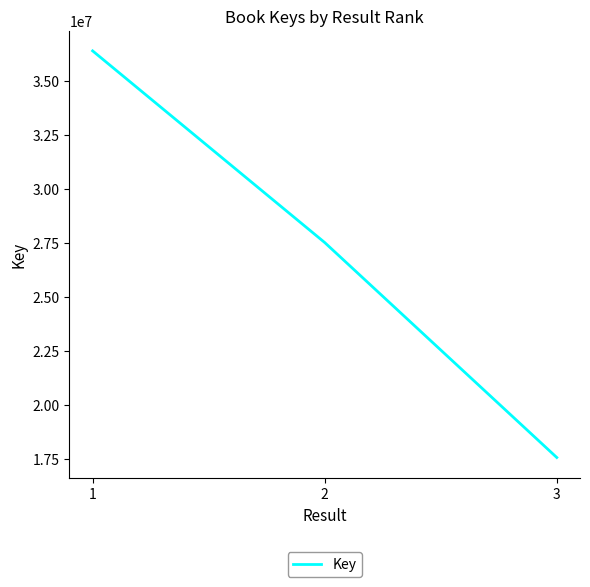

How many values are between 17575383 and 36371808?

3